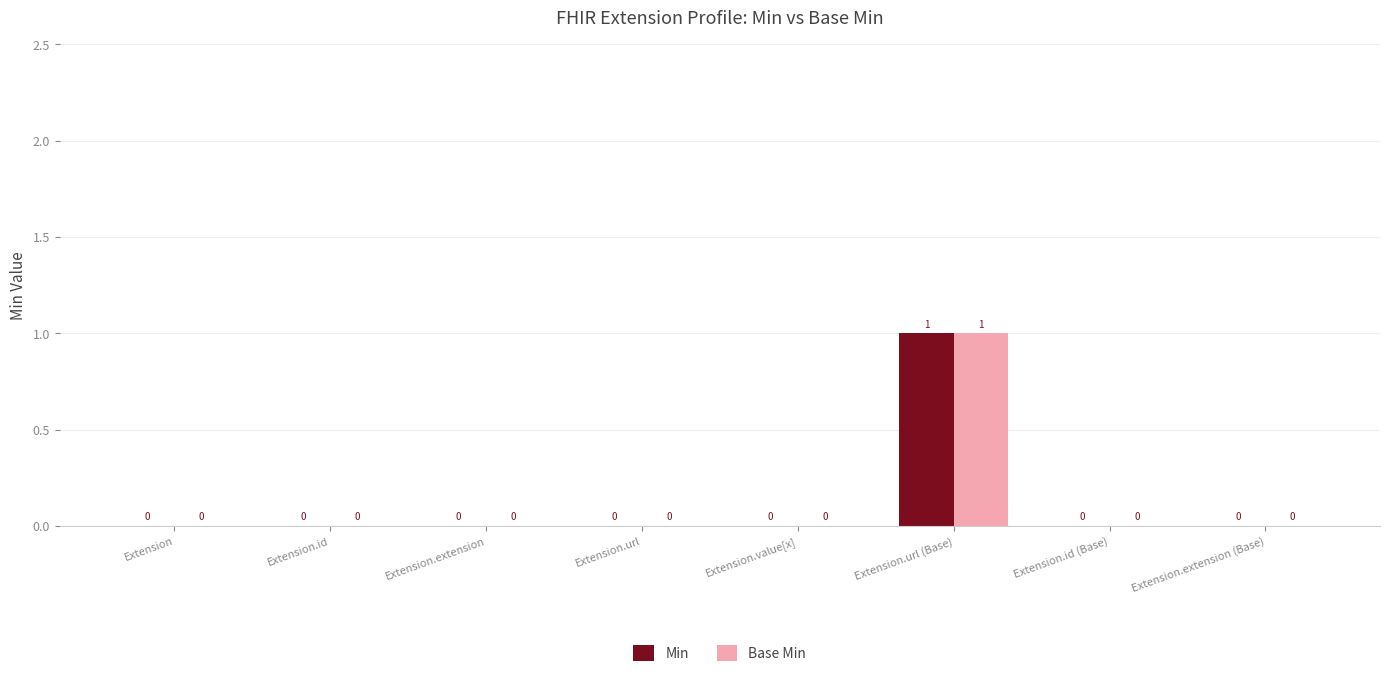

Reading left to right, transcribe all the data shown in this chart.

Min: 0	0	0	0	0	1	0	0
Base Min: 0	0	0	0	0	1	0	0